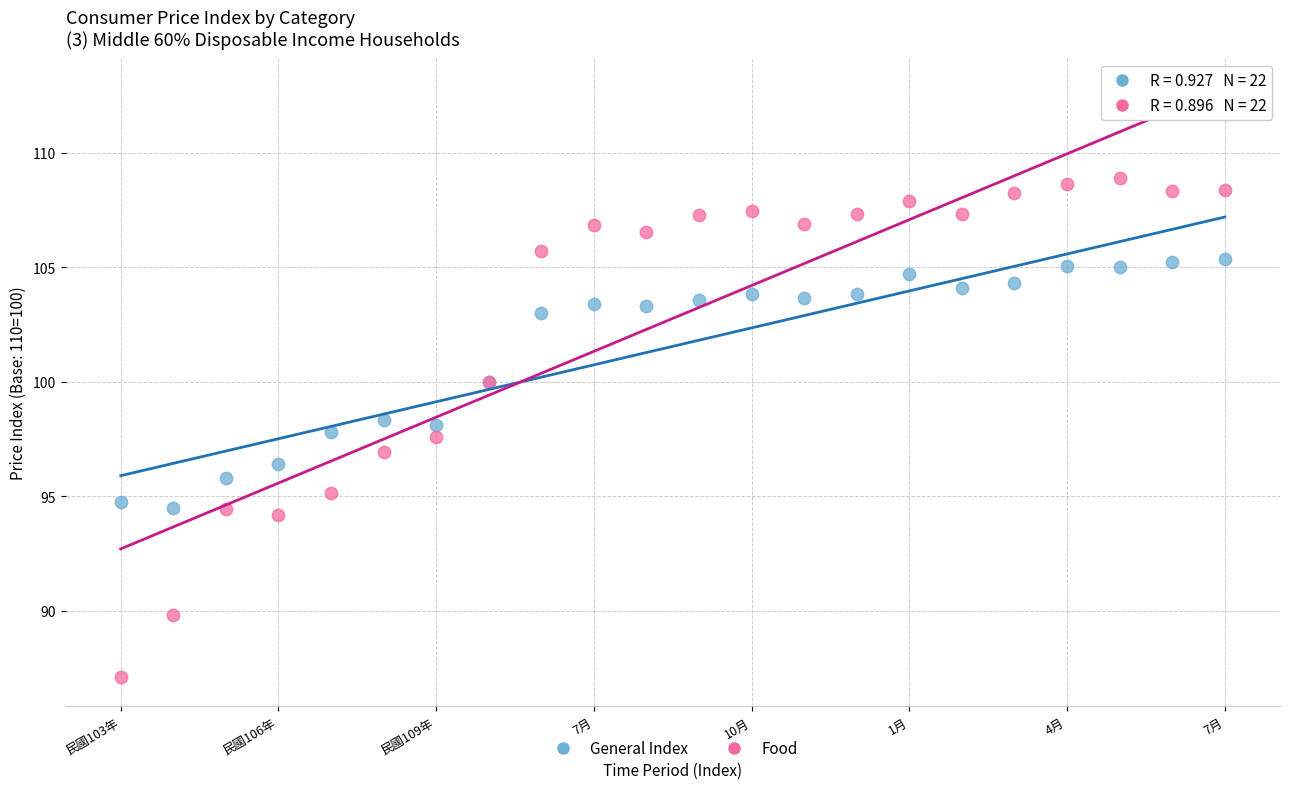

Which series has the largest Y range (max minus min)?

Food